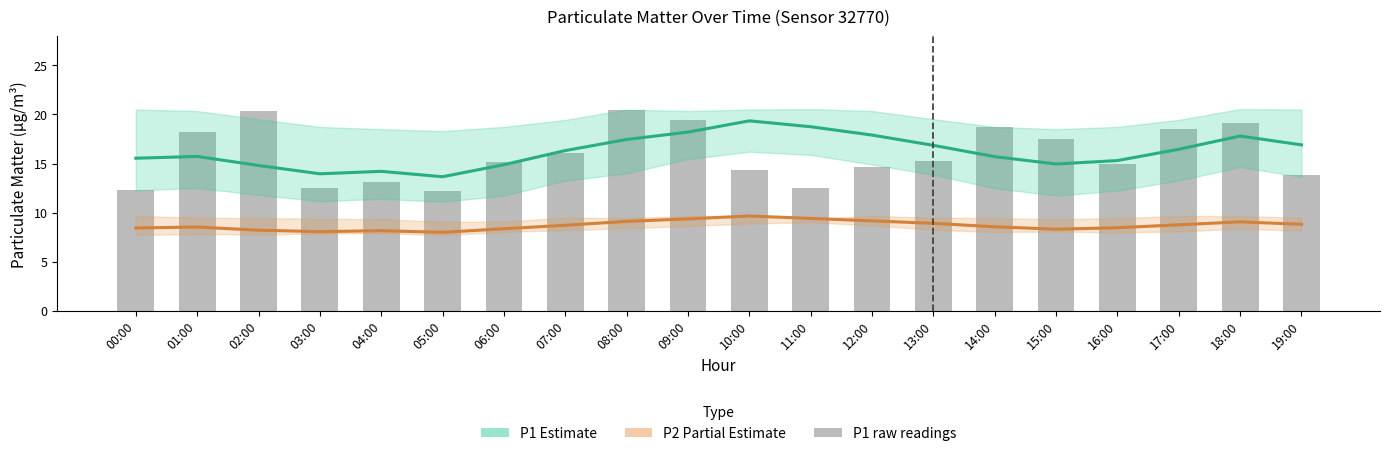

What is the value of the P2 (Partial estimate) bar at the 8th from the left?

8.7